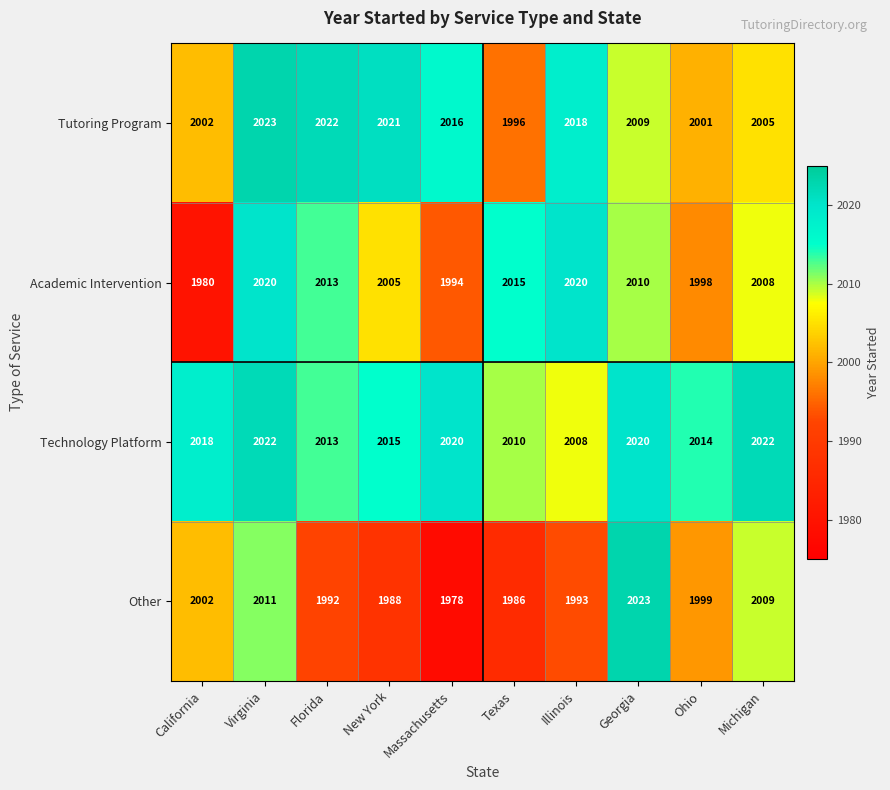

At how many categories does at least one series exceed 1993?

10